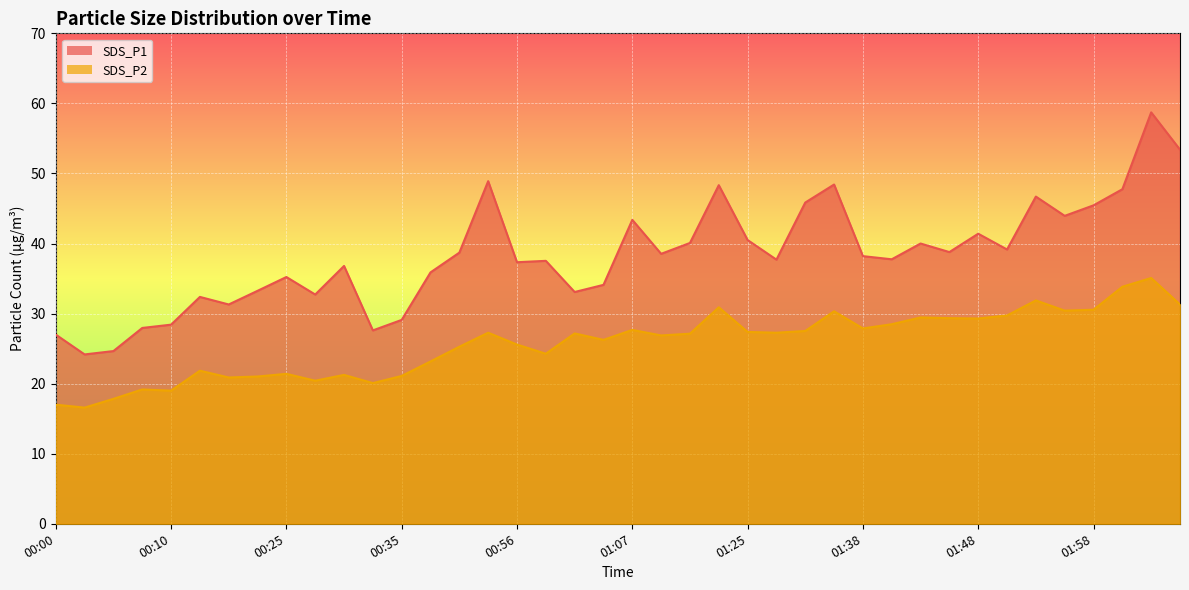

Rank the series by their maximum value, from highest to lowest.

SDS_P1, SDS_P2